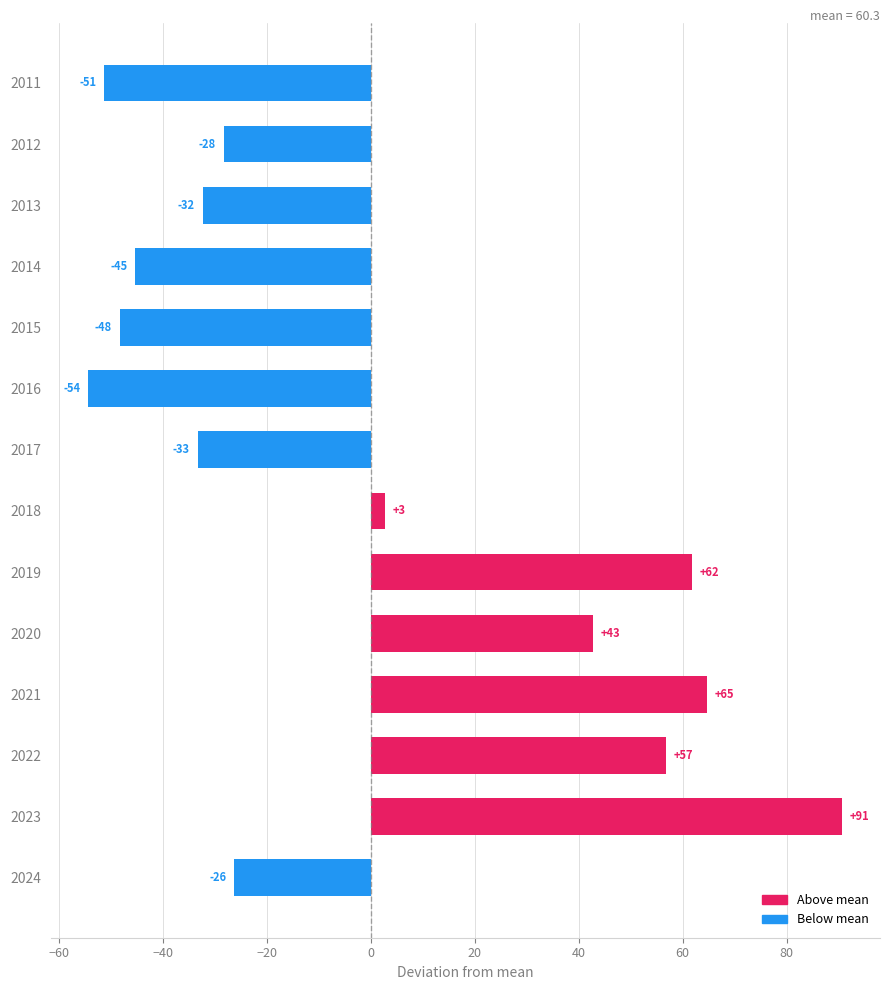

Approximately how many times larger is the value at 2020 compared to 2018?

15.7